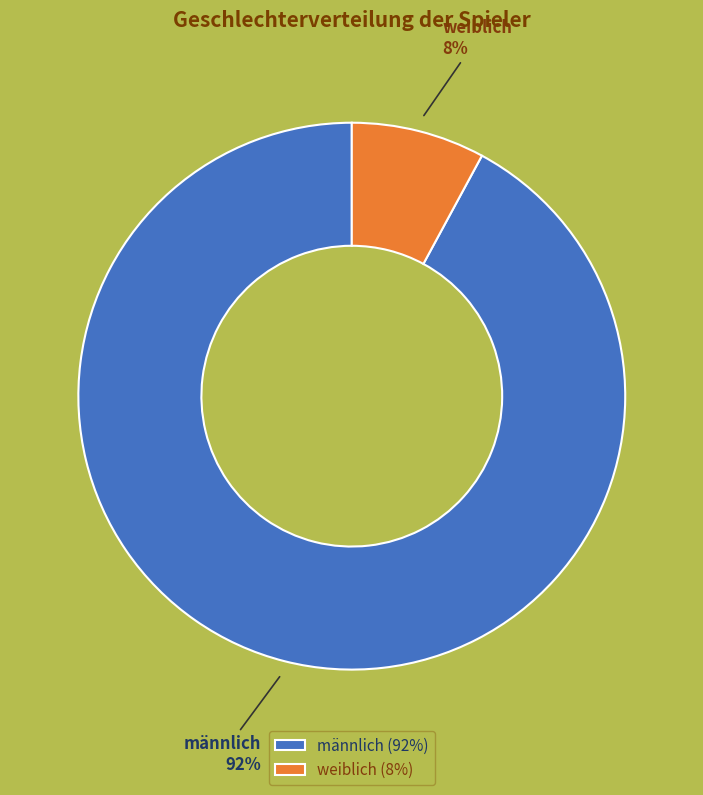

Rank the categories by value from highest to lowest.

männlich (92%), weiblich (8%)